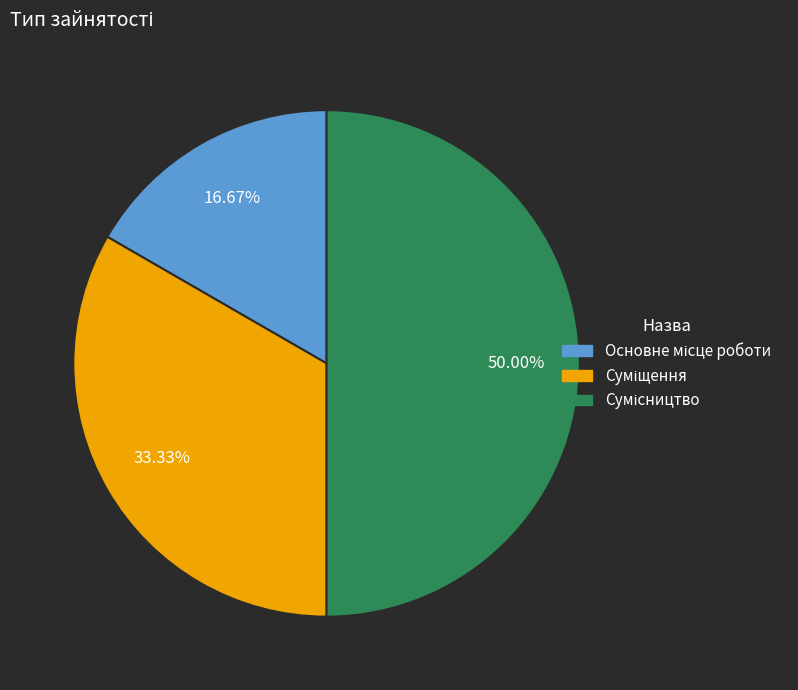

To the nearest percent, what portion does Суміщення represent?

33%